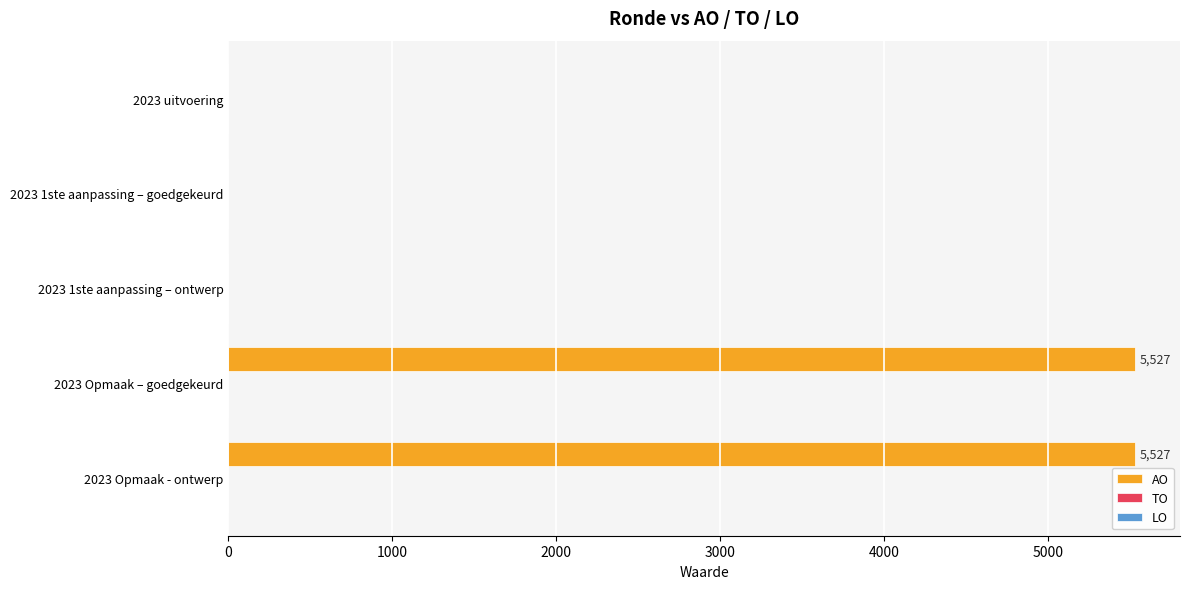

What is the sum of the values at 2023 Opmaak – goedgekeurd and 2023 uitvoering?

5527